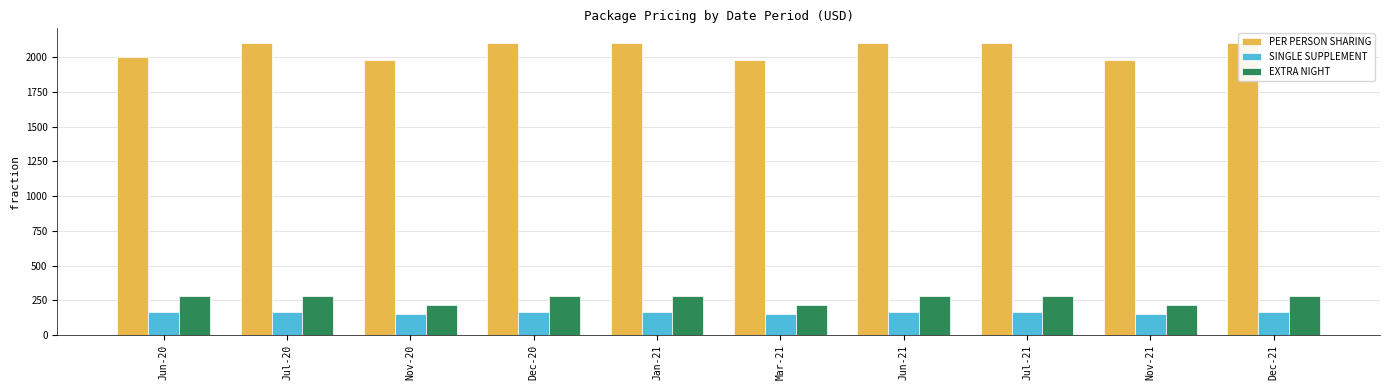

Count the PER PERSON SHARING values in the range 1980 to 2104.

10